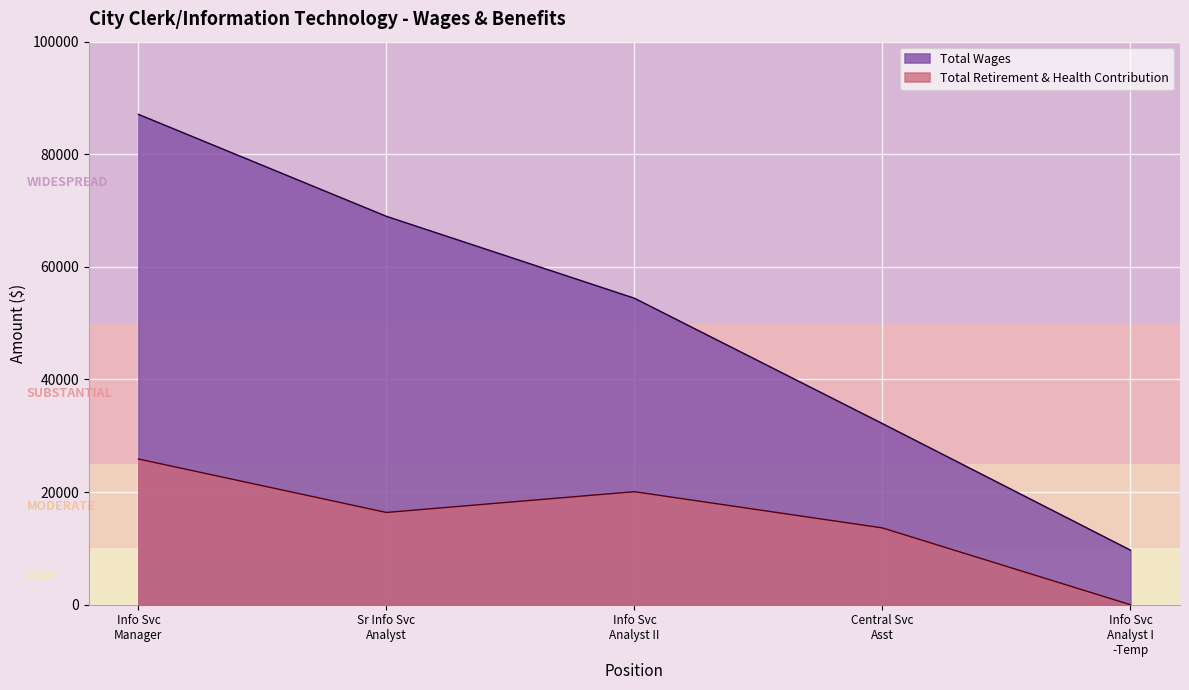

Which series has the largest total across all categories?

Total Wages